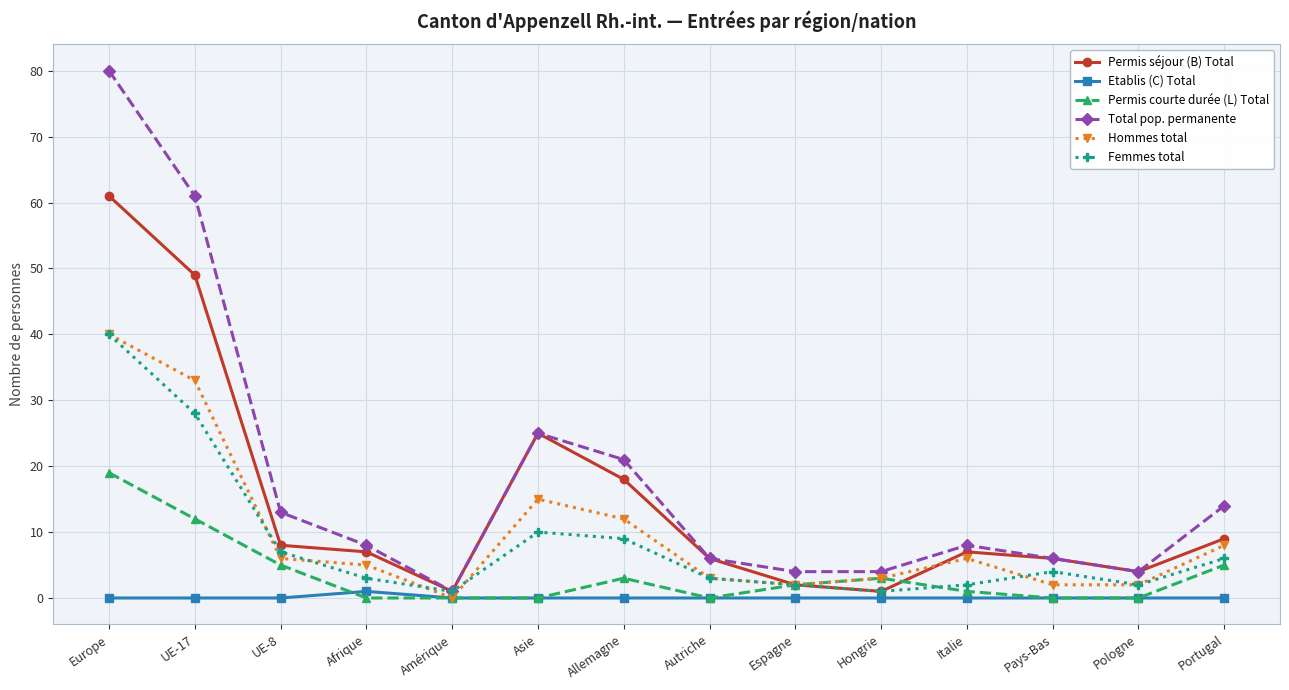

Which series has the largest range (max minus min)?

Total pop. permanente